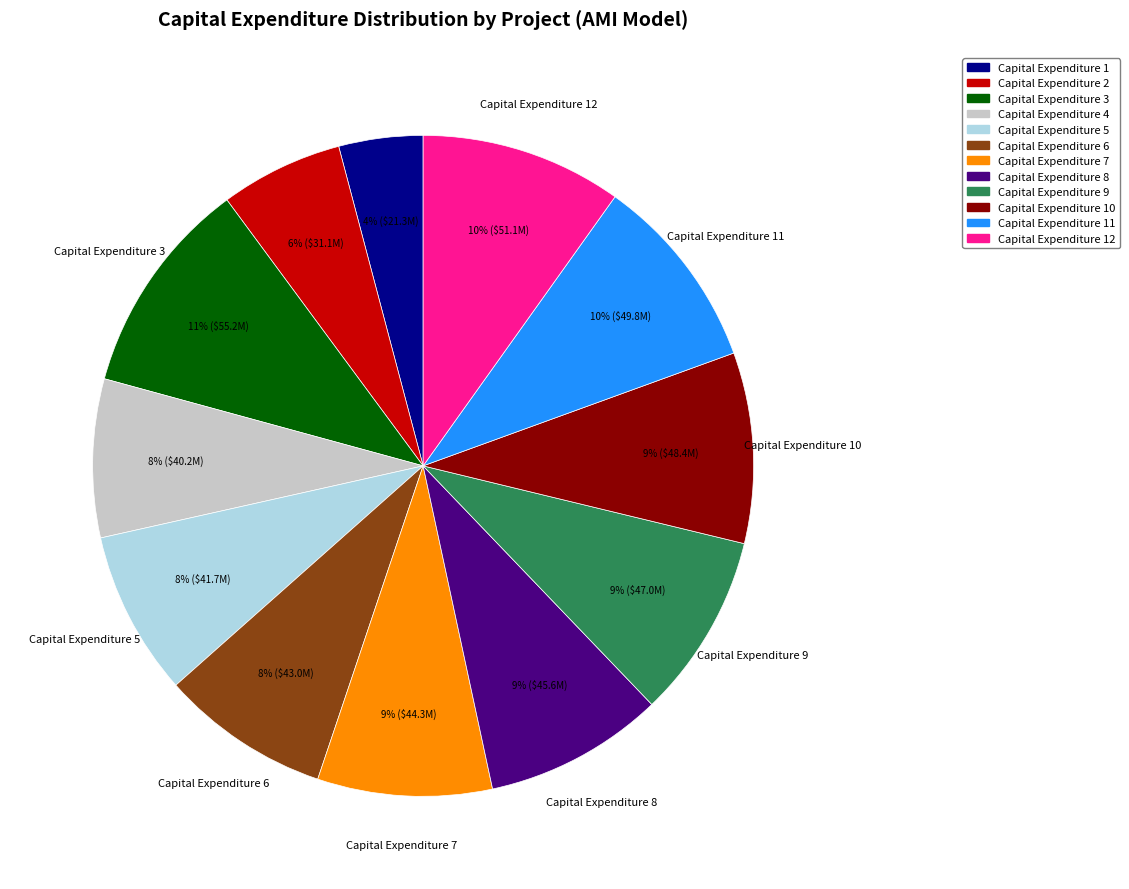

To the nearest percent, what is the average slice percentage?

8%